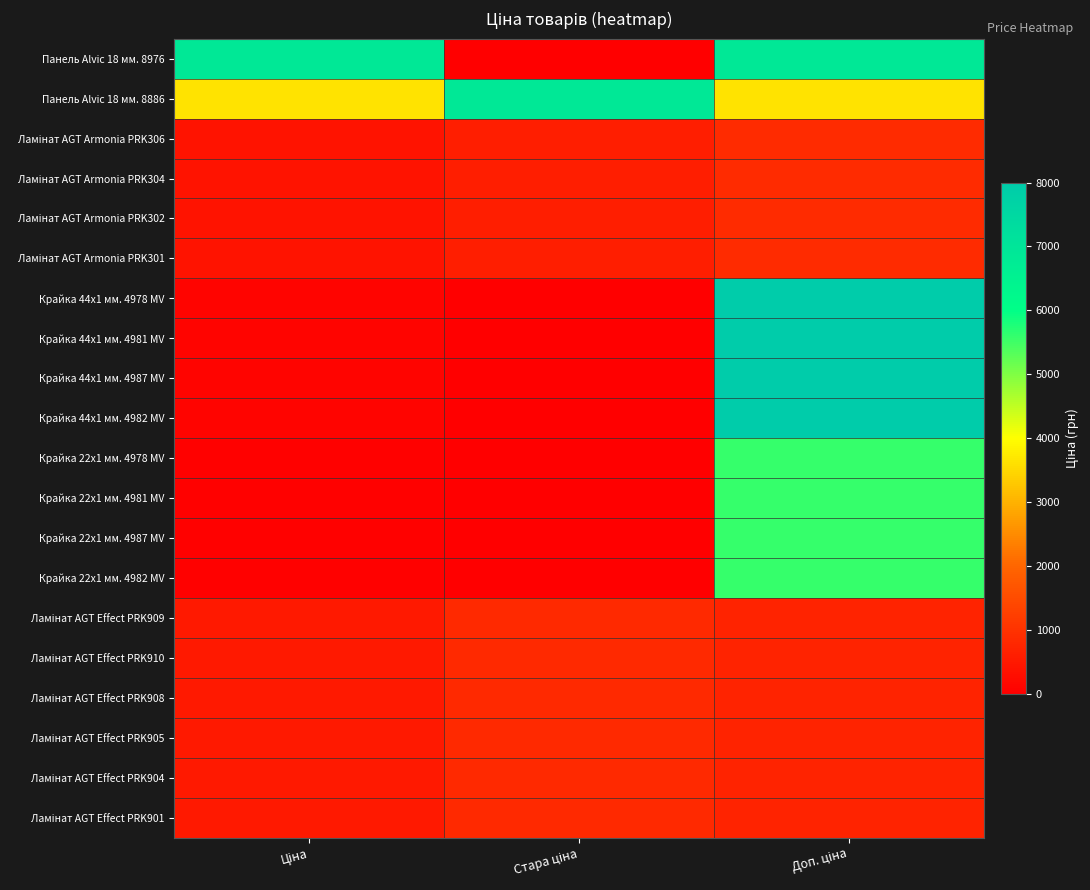

Rank the series at Доп. ціна from highest to lowest value.

Крайка 44x1 мм. 4978 MV, Крайка 44x1 мм. 4981 MV, Крайка 44x1 мм. 4987 MV, Крайка 44x1 мм. 4982 MV, Панель Alvic 18 мм. 8976, Крайка 22x1 мм. 4978 MV, Крайка 22x1 мм. 4981 MV, Крайка 22x1 мм. 4987 MV, Крайка 22x1 мм. 4982 MV, Панель Alvic 18 мм. 8886, Ламінат AGT Armonia PRK306, Ламінат AGT Armonia PRK304, Ламінат AGT Armonia PRK302, Ламінат AGT Armonia PRK301, Ламінат AGT Effect PRK909, Ламінат AGT Effect PRK910, Ламінат AGT Effect PRK908, Ламінат AGT Effect PRK905, Ламінат AGT Effect PRK904, Ламінат AGT Effect PRK901